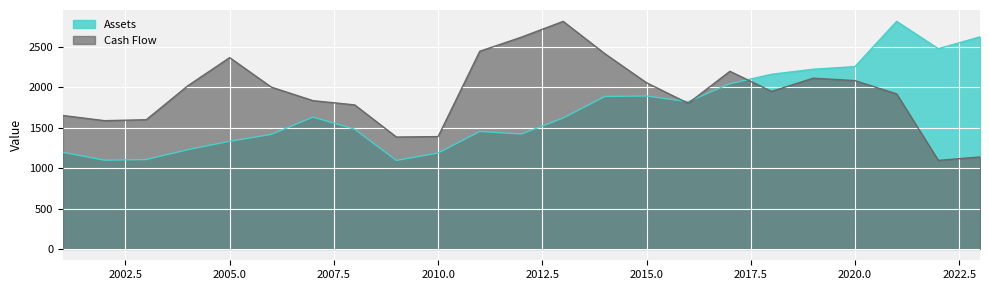

Reading left to right, transcribe all the data shown in this chart.

Assets: 2001=1195.7	2002=1098.2	2003=1106.4	2004=1229.1	2005=1332.3	2006=1417.9	2007=1632.0	2008=1481.9	2009=1095.6	2010=1187.6	2011=1454.5	2012=1422.5	2013=1620.9	2014=1887.0	2015=1893.1	2016=1822.9	2017=2045.0	2018=2161.8	2019=2224.3	2020=2256.7	2021=2817.0	2022=2478.3	2023=2625.1
Cash Flow: 2001=1651.7	2002=1587.6	2003=1599.3	2004=2020.9	2005=2368.3	2006=2002.8	2007=1835.3	2008=1782.7	2009=1385.1	2010=1390.4	2011=2446.9	2012=2621.6	2013=2817.0	2014=2416.6	2015=2057.2	2016=1802.6	2017=2199.0	2018=1950.0	2019=2113.5	2020=2083.5	2021=1919.1	2022=1095.6	2023=1138.3